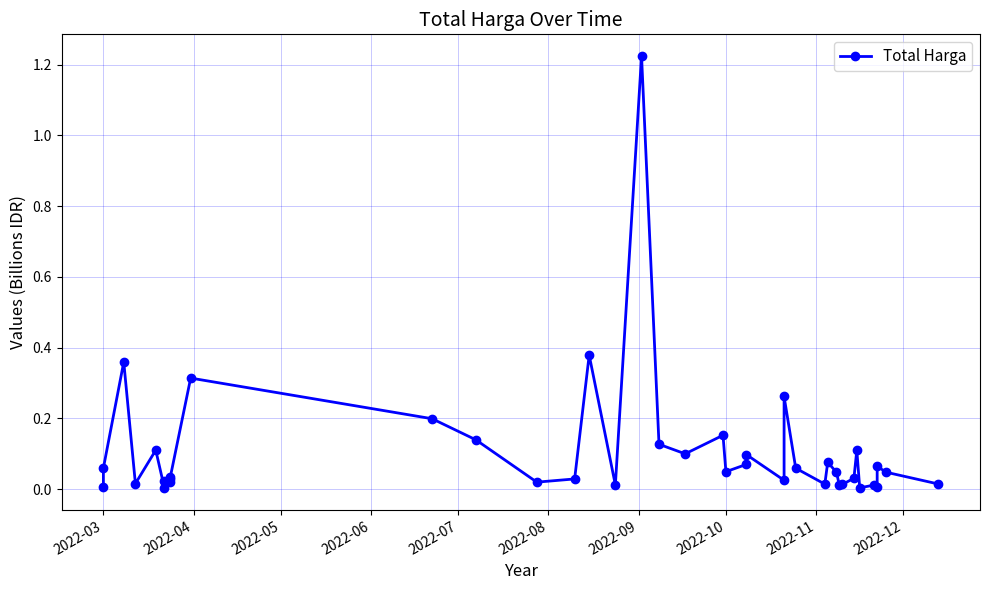

What is the sum of all values?

4.4